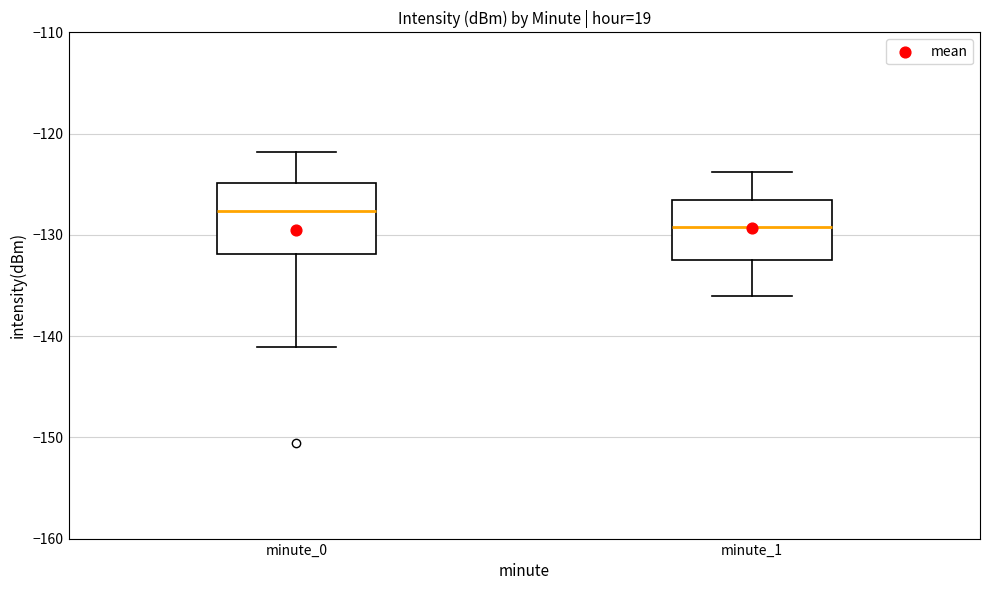

Which box has the highest median line?

minute_0